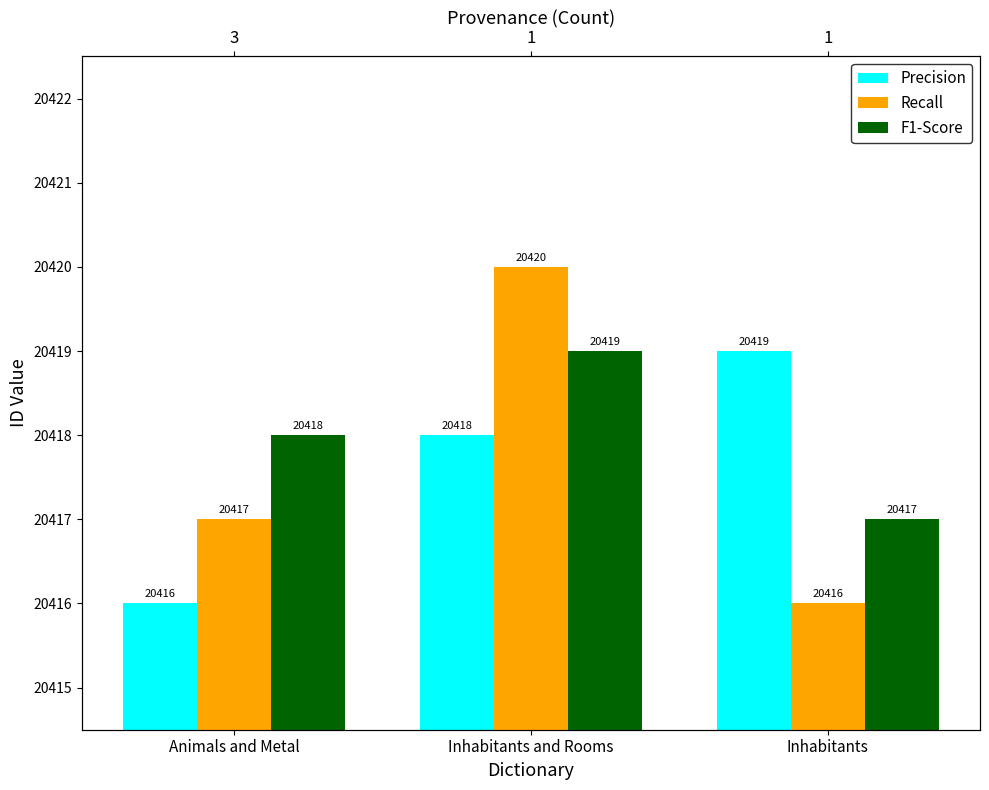

What are all the series names shown in the legend?

Precision, Recall, F1-Score